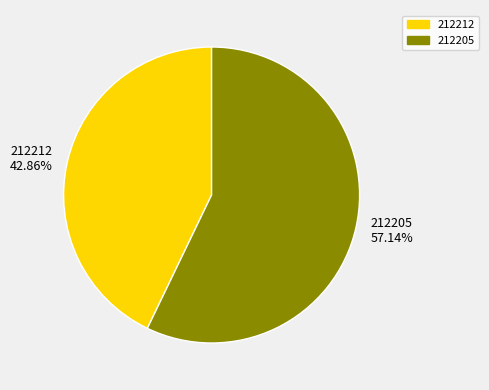

How much of the chart is everything except 212205?

42.9%